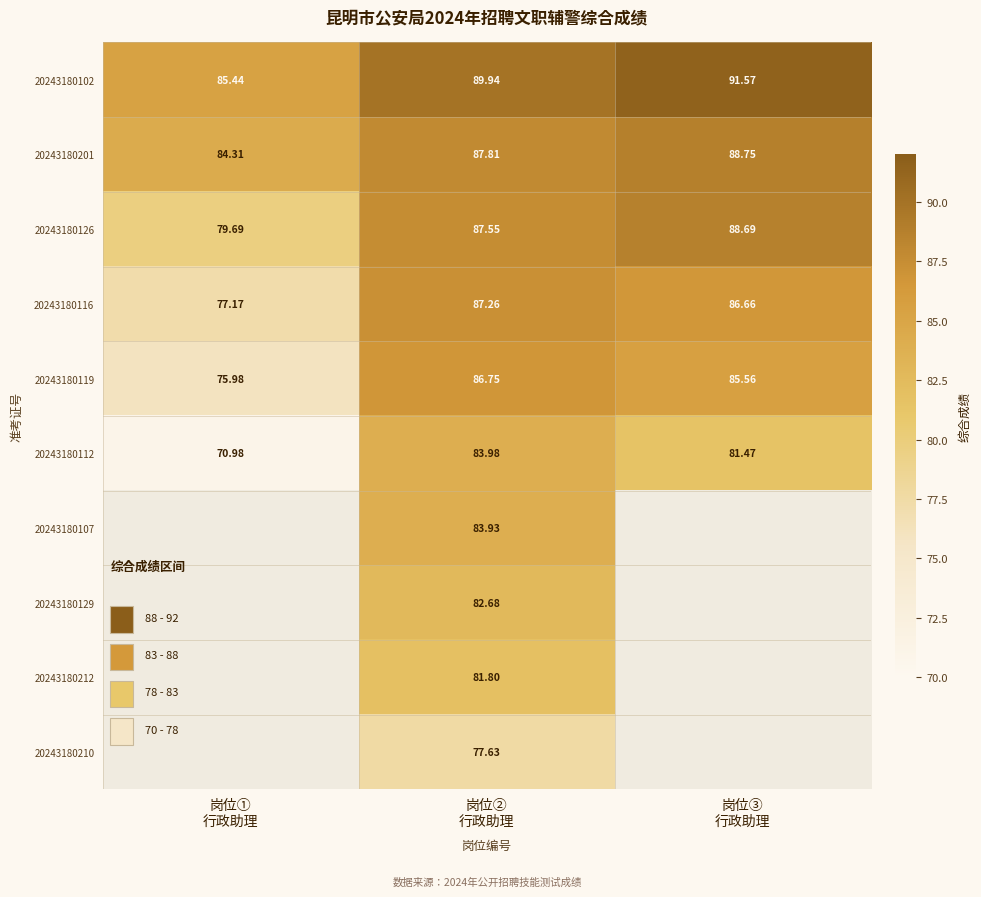

How many data points in 20243180126 are less than 87?

1